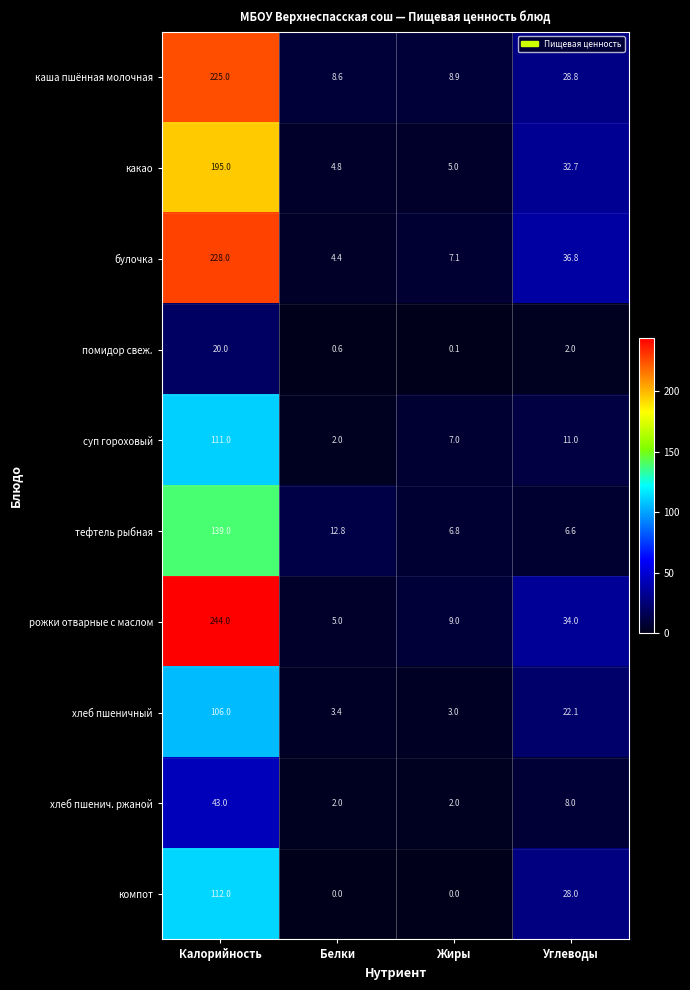

How many data points in каша пшённая молочная are above 28?

2